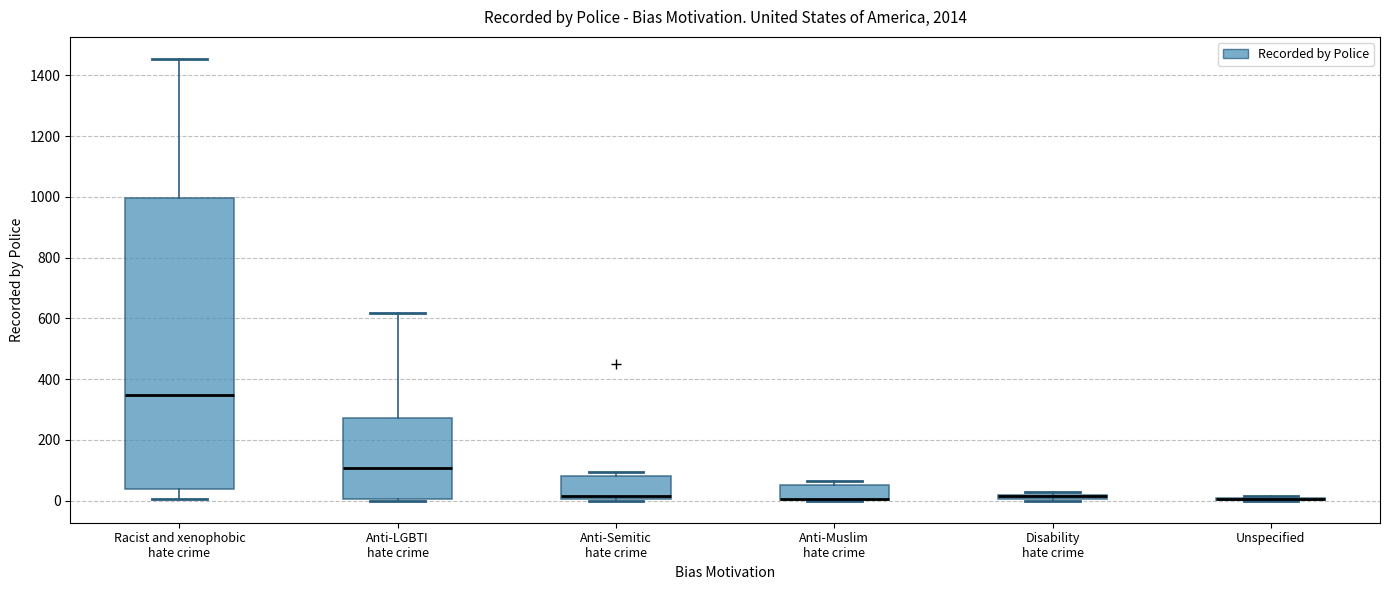

Which box is the tallest, from its lower edge to its upper edge?

Racist and xenophobic hate crime